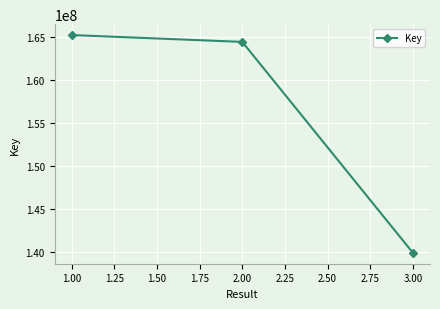

At which label is the value closest to 152570332?

2.00